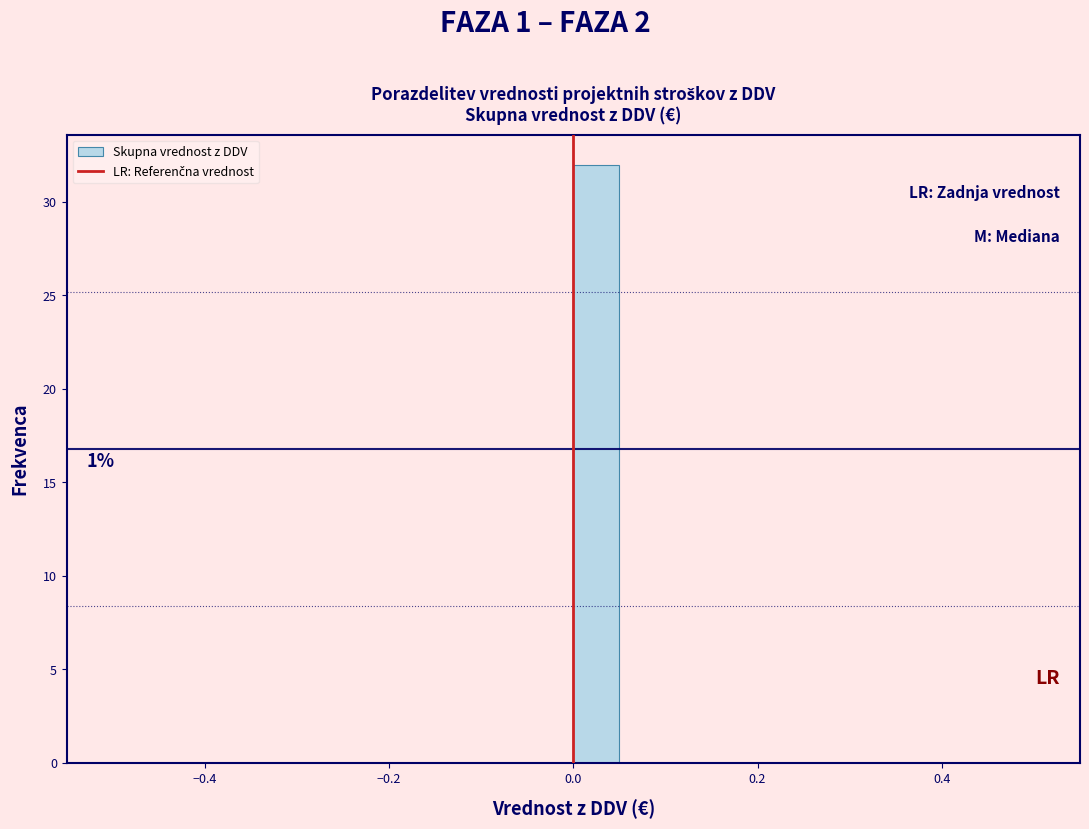

Around what value on the x-axis is the tallest bar? Give the approximate position of its centre, as read against the axis.

0.02